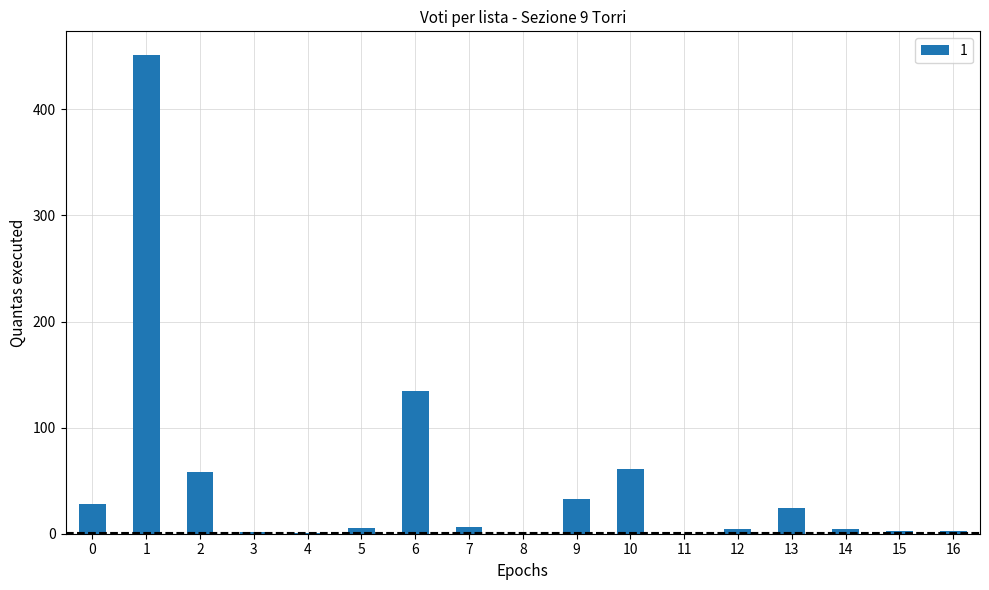

What is the maximum value shown in the chart?

451